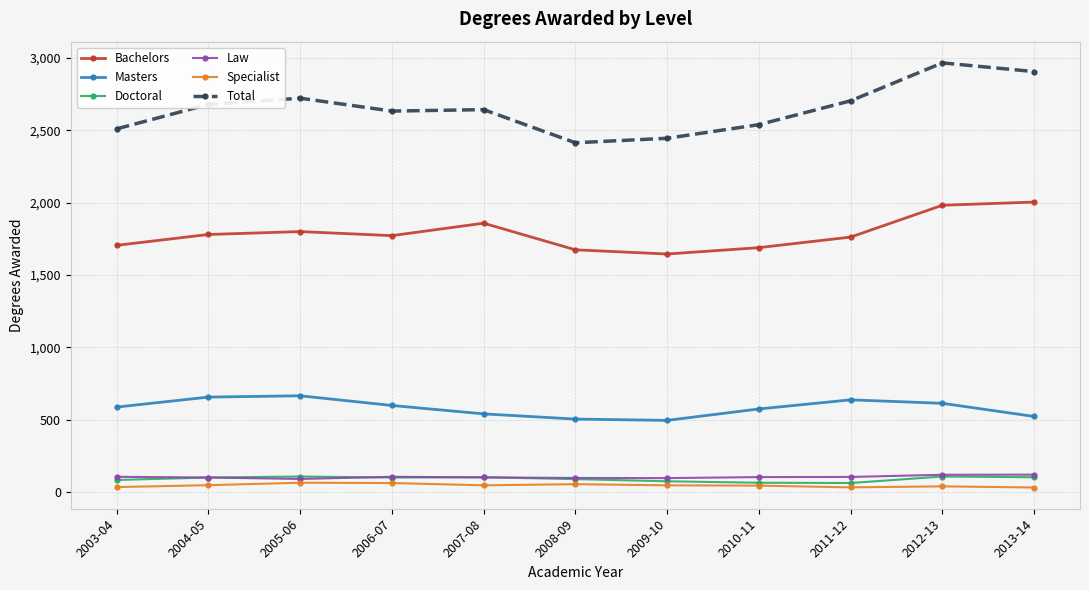

What is the minimum value for Law?

89